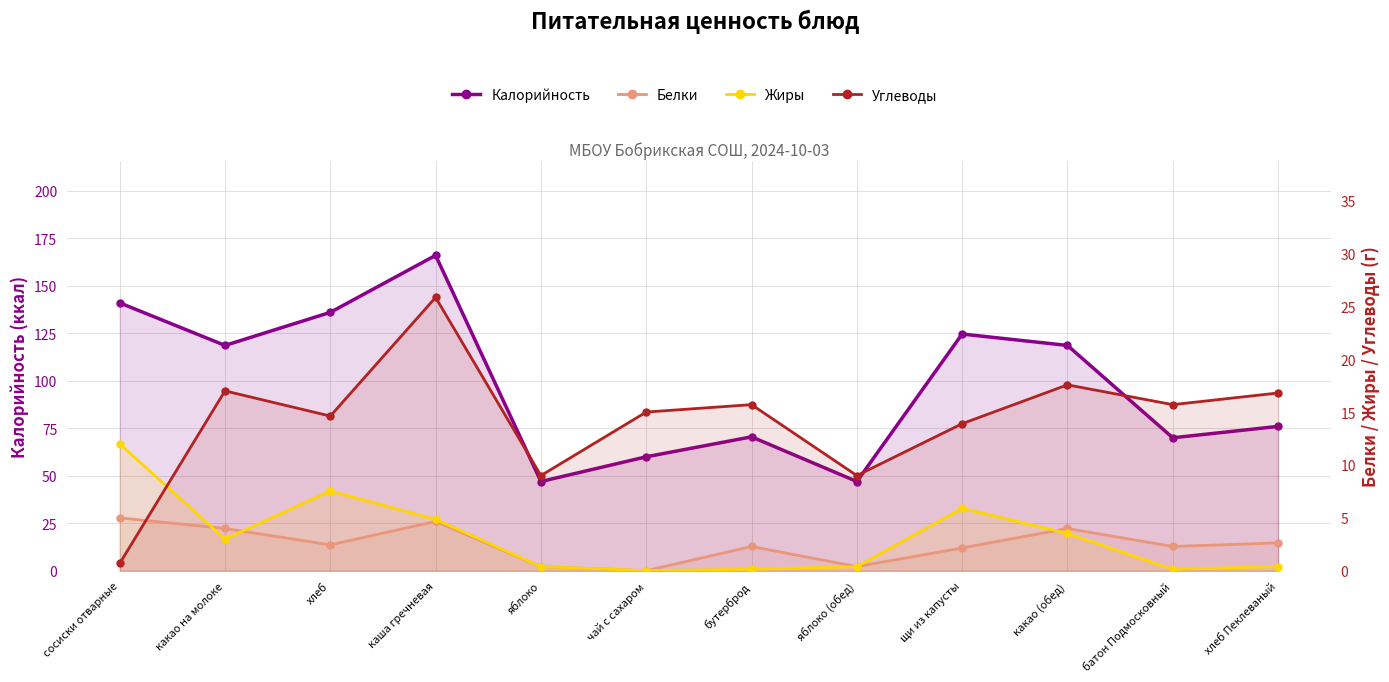

What is the average value of the Калорийность series?

97.9